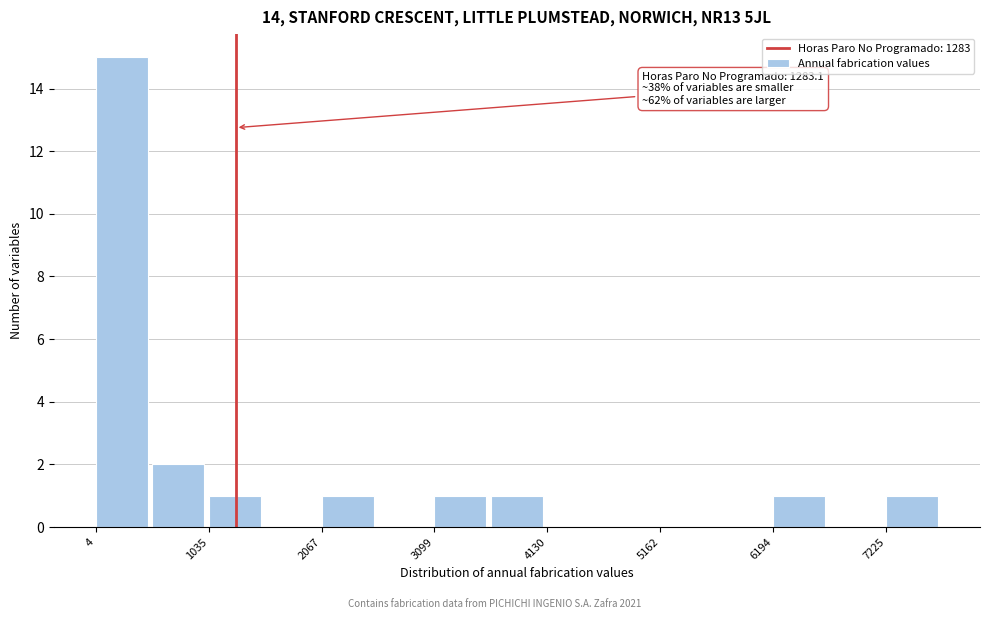

Read against the x-axis, roughly where is the centre of the tallest bar?

200